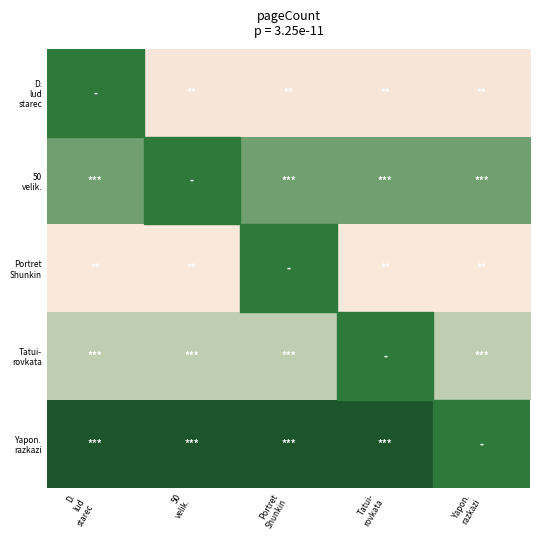

How many categories are shown in the chart?

5